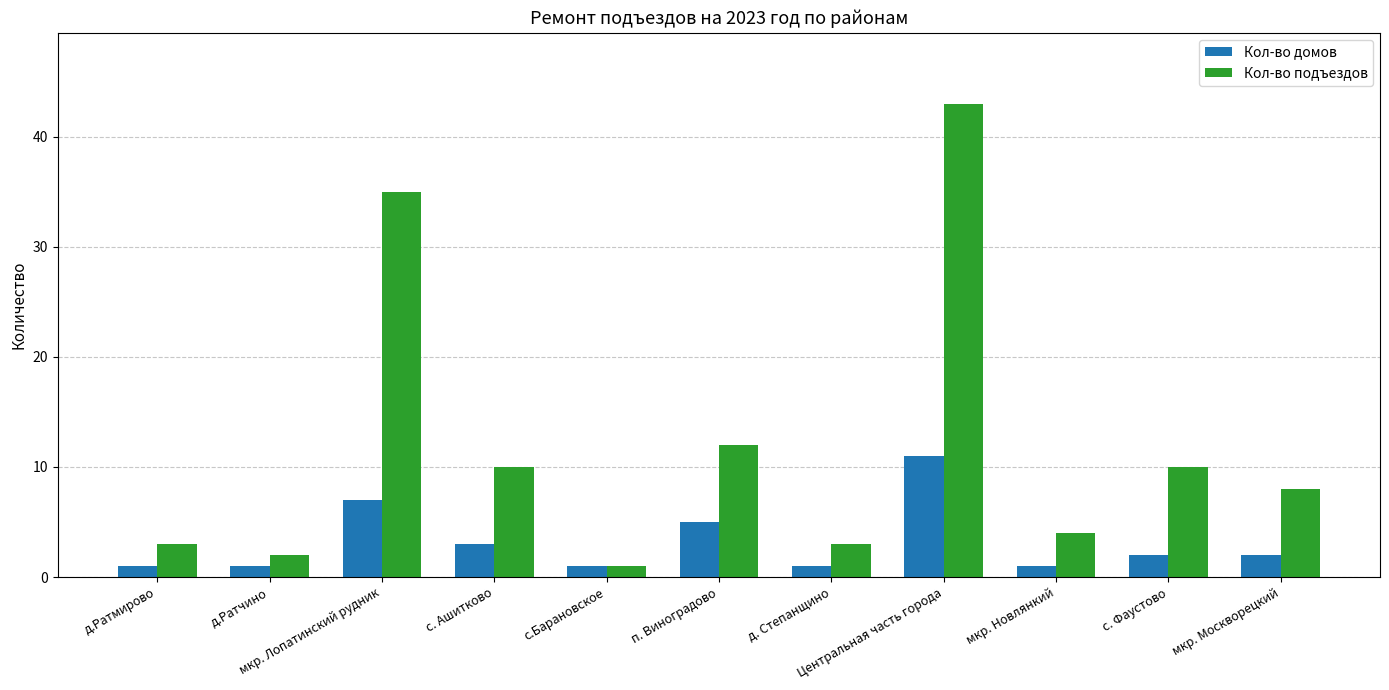

What position from the left is д.Ратчино?

2